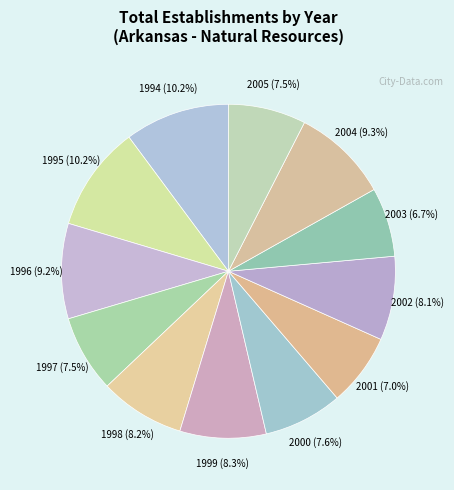

Count the number of slices in the pie.

12